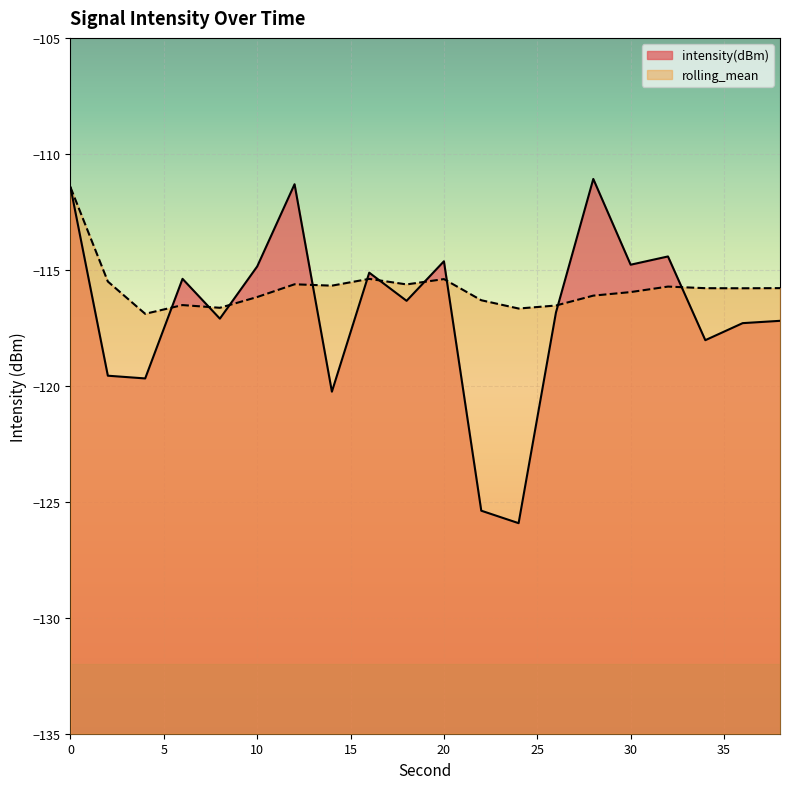

True or false: intensity(dBm) has more than 2 points higher than both neighbors.

True